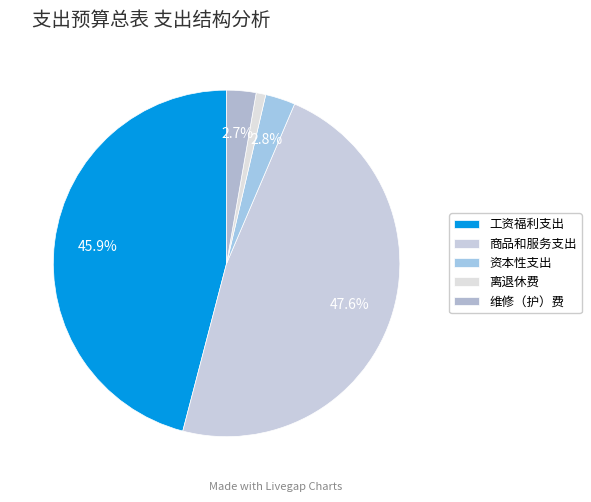

How many segments does this pie chart have?

5